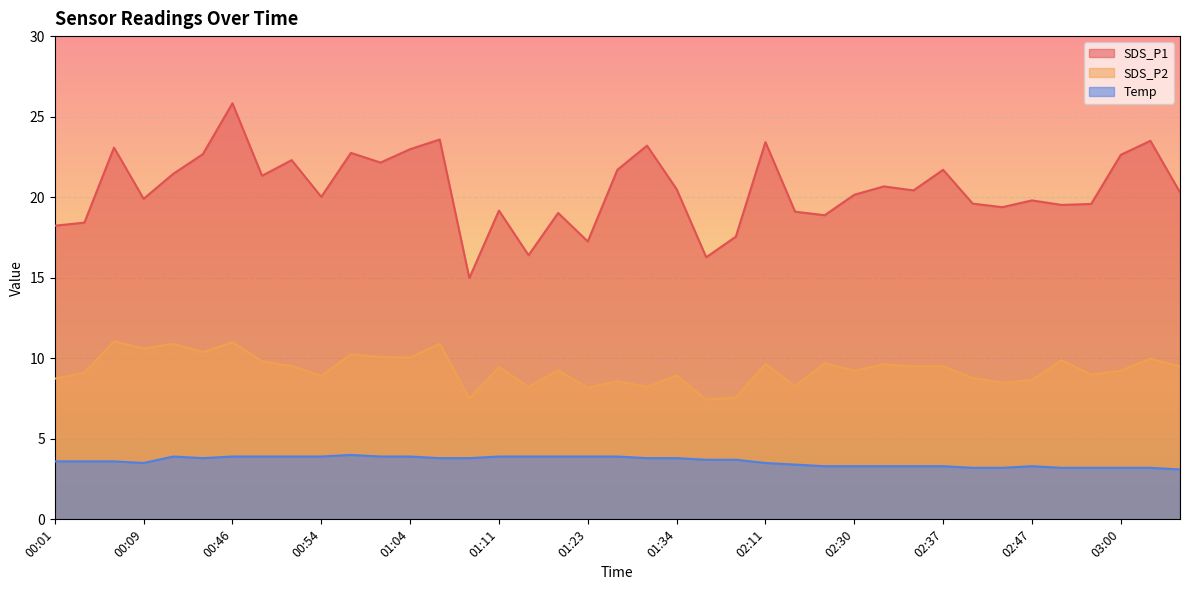

Reading right to left, transcribe all the data shown in this chart.

SDS_P1: 20.3	23.5	22.6	19.6	19.5	19.8	19.4	19.6	21.7	20.4	20.7	20.1	18.9	19.1	23.4	17.6	16.3	20.5	23.2	21.7	17.2	19.0	16.4	19.2	15.0	23.6	23.0	22.1	22.8	20.0	22.3	21.3	25.8	22.7	21.4	19.9	23.1	18.4	18.2
SDS_P2: 9.5	10.0	9.2	9.0	9.9	8.7	8.5	8.8	9.5	9.5	9.6	9.2	9.7	8.3	9.7	7.5	7.4	8.9	8.2	8.6	8.2	9.2	8.2	9.4	7.5	10.9	10.1	10.1	10.2	8.9	9.5	9.8	11.0	10.4	10.9	10.6	11.1	9.1	8.7
Temp: 3.1	3.2	3.2	3.2	3.2	3.3	3.2	3.2	3.3	3.3	3.3	3.3	3.3	3.4	3.5	3.7	3.7	3.8	3.8	3.9	3.9	3.9	3.9	3.9	3.8	3.8	3.9	3.9	4.0	3.9	3.9	3.9	3.9	3.8	3.9	3.5	3.6	3.6	3.6